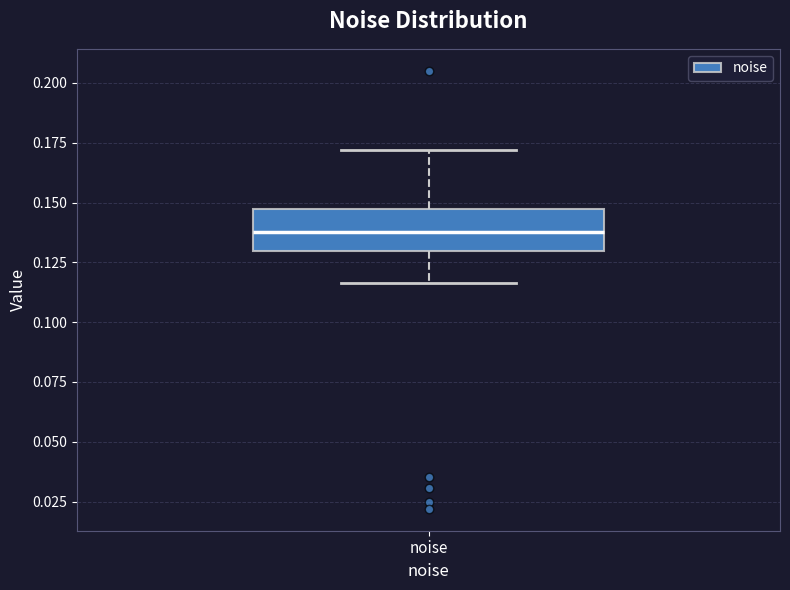

Read this box plot against the y-axis: the position of the median line, the range covered by the box, and the ends of both whiskers. The values are not printed on the chart, so give them approximately, as read against the axis.

median 0.140, box 0.130 to 0.145, whiskers 0.115 to 0.170